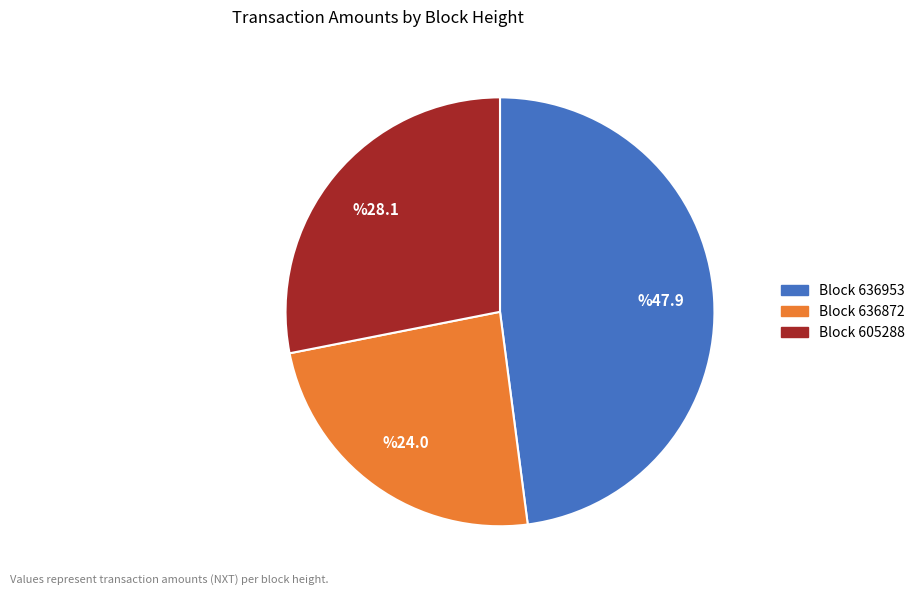

Does any single category account for the majority?

No